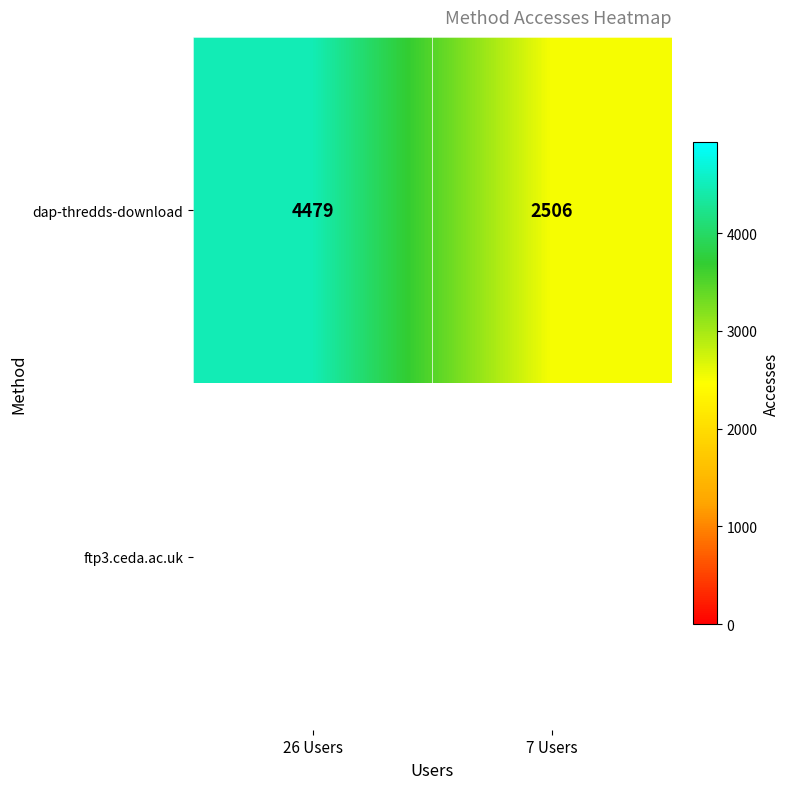

How many values are between 2506 and 4479?

2